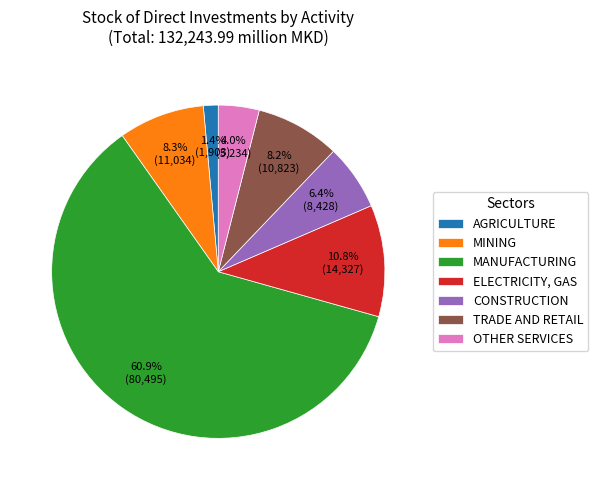

Count the number of slices in the pie.

7